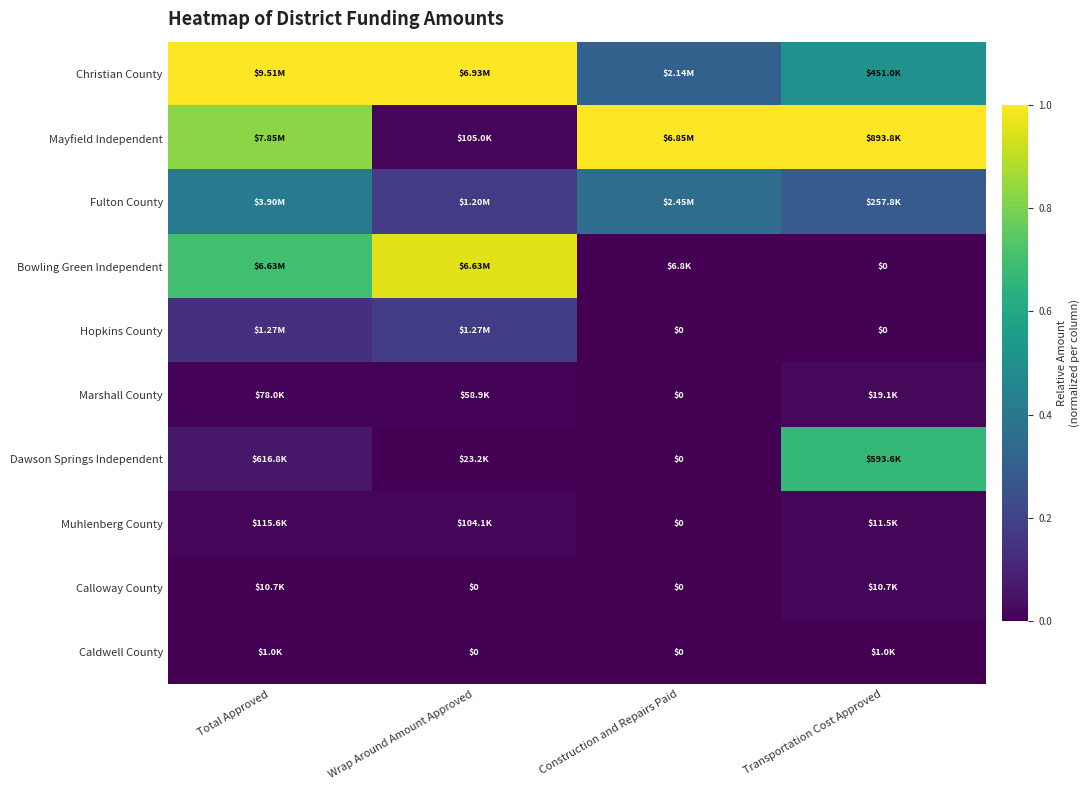

At which label is Marshall County closest to 0?

Construction and Repairs Paid